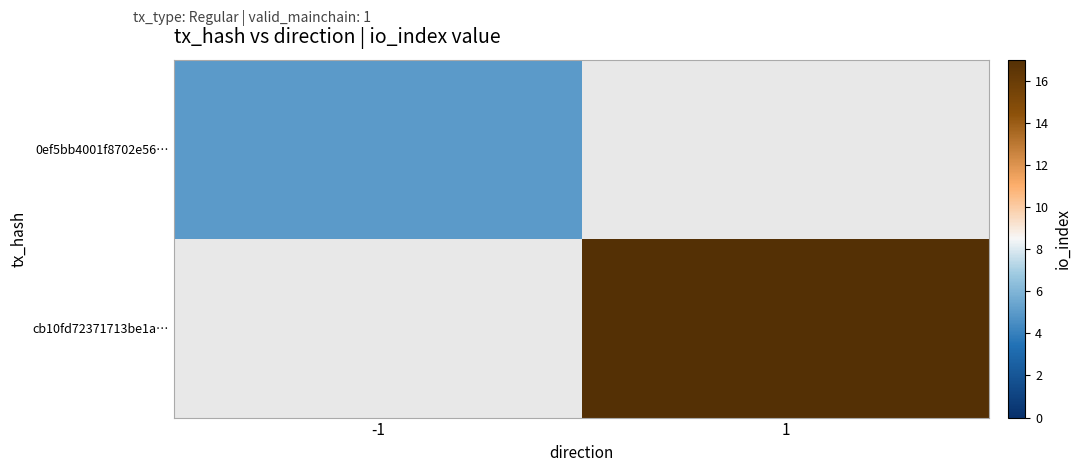

The 0ef5bb4001f8702e56… series shows 2.2 at -1. True or false?

False